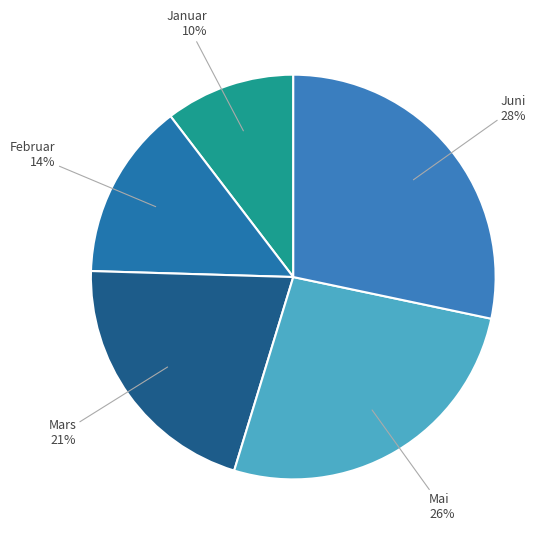

To the nearest percent, what is the average slice percentage?

20%